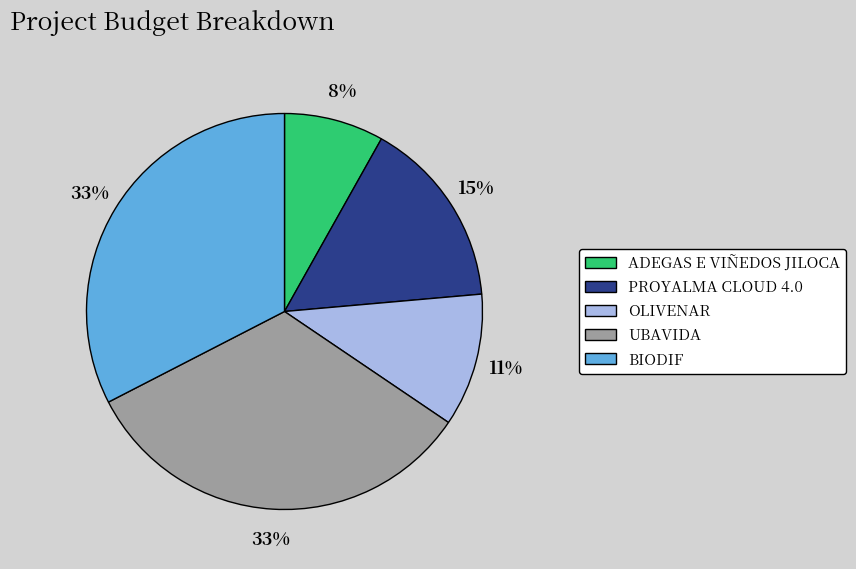

Between BIODIF and PROYALMA CLOUD 4.0, which is larger?

BIODIF